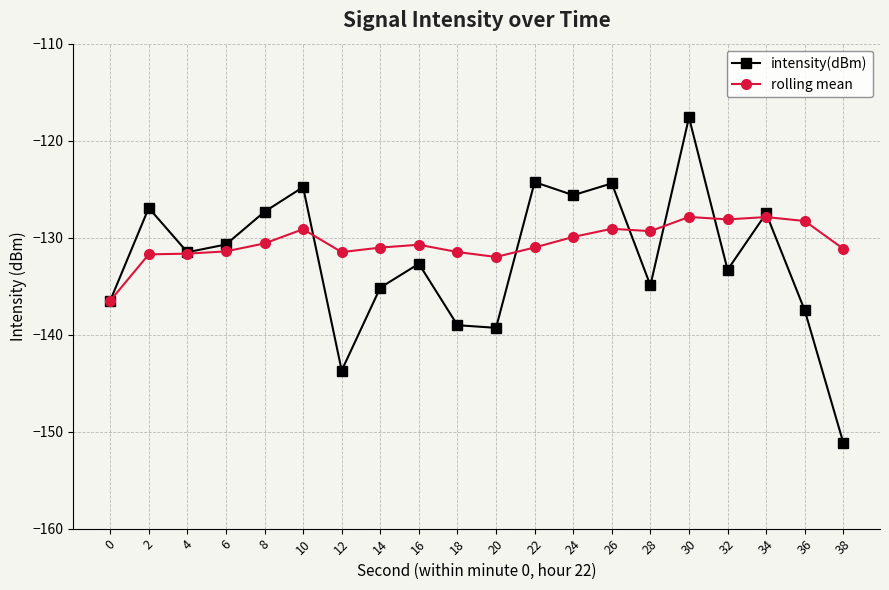

How many distinct data groups are displayed?

2